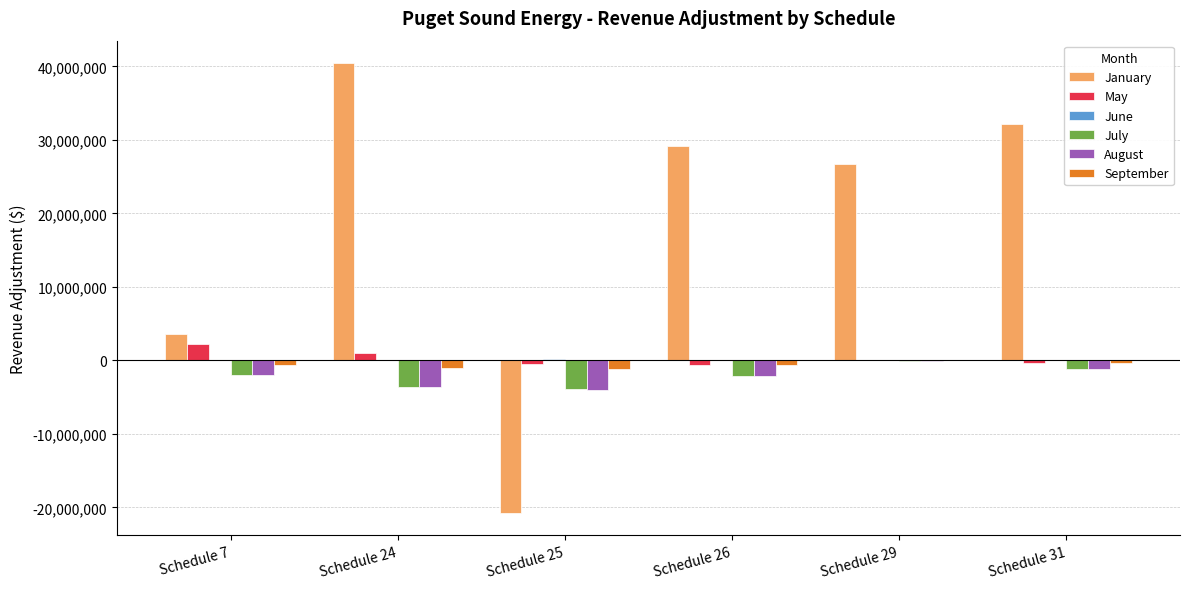

How many groups of bars are there?

6